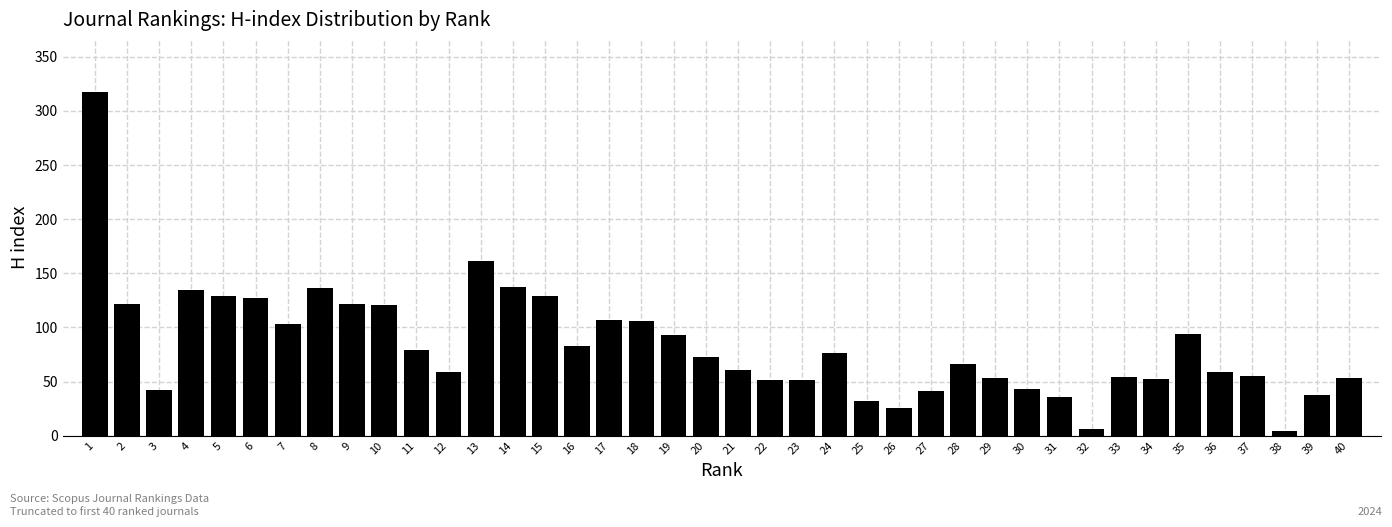

Approximately how many times larger is the value at 5 compared to 35?

1.4